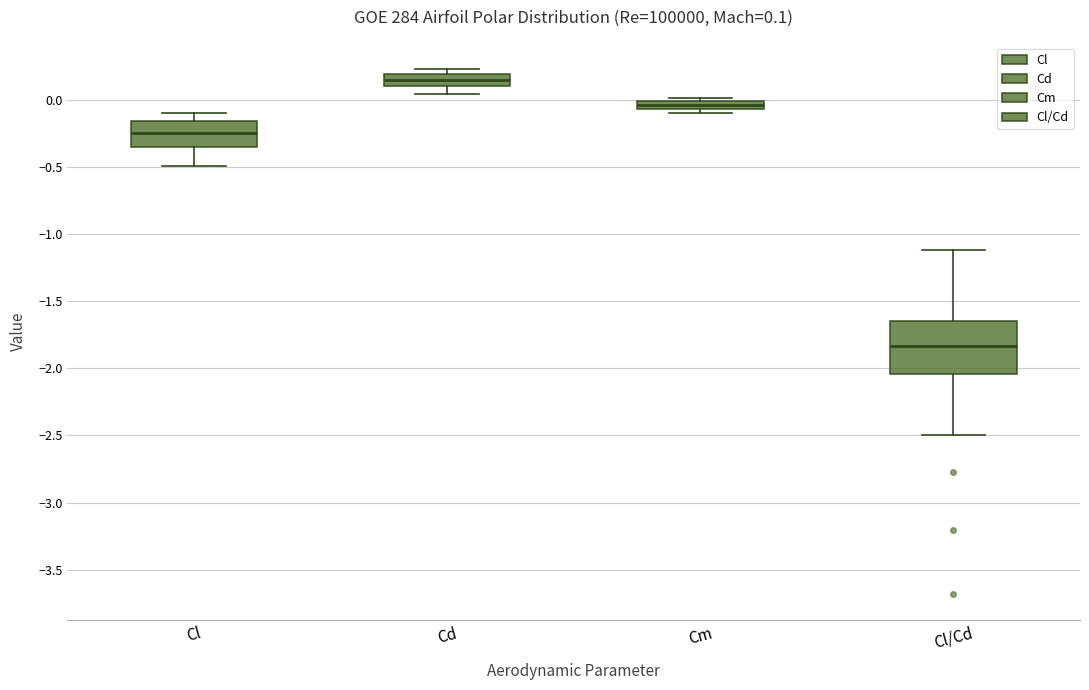

Which box's median line is the lowest?

Cl/Cd